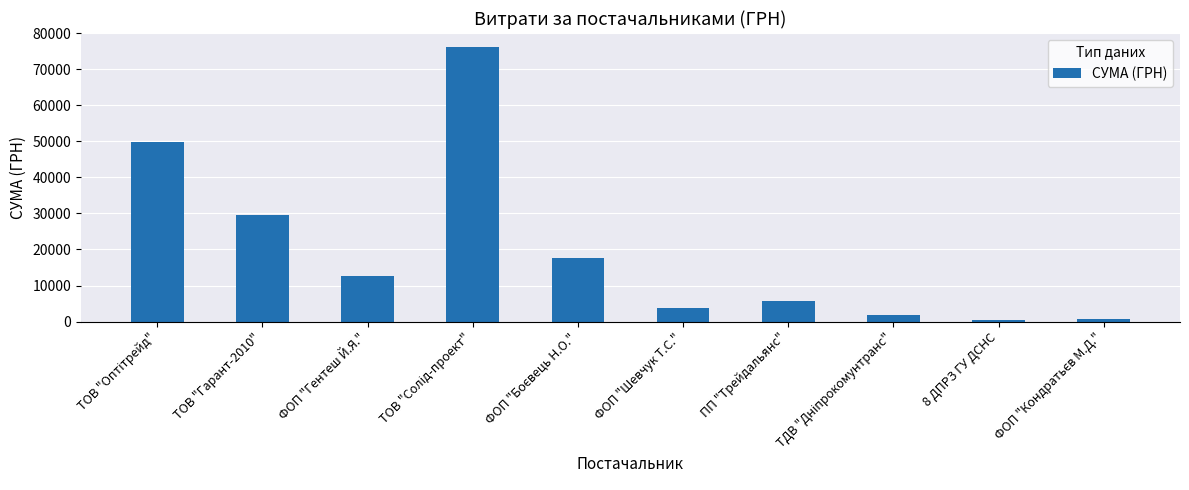

Where is the data nearest to the value 38382?

ТОВ "Гарант-2010"